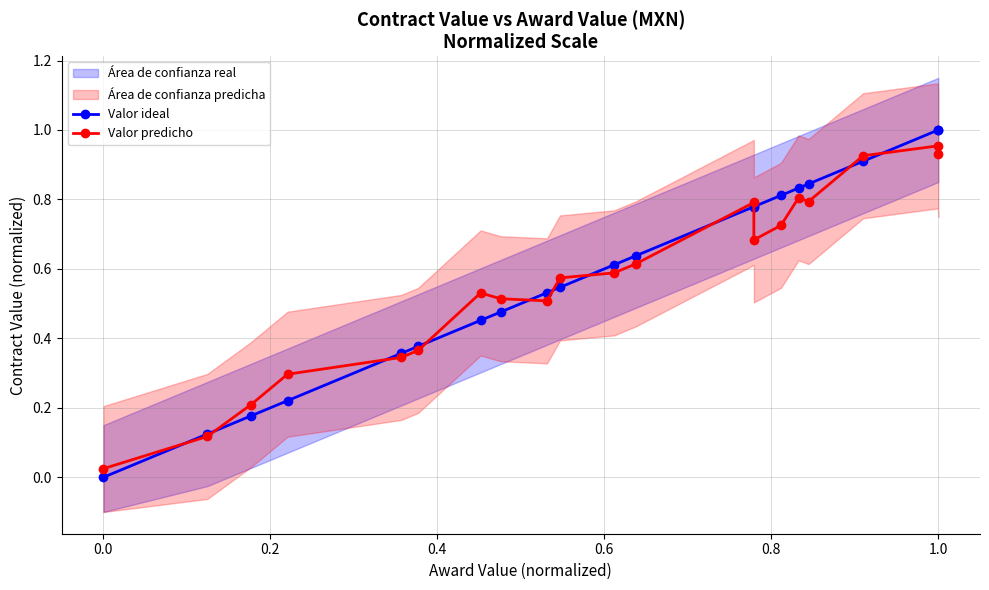

Is the value of Valor predicho at 1.2 greater than the value of Valor ideal at 8?

No